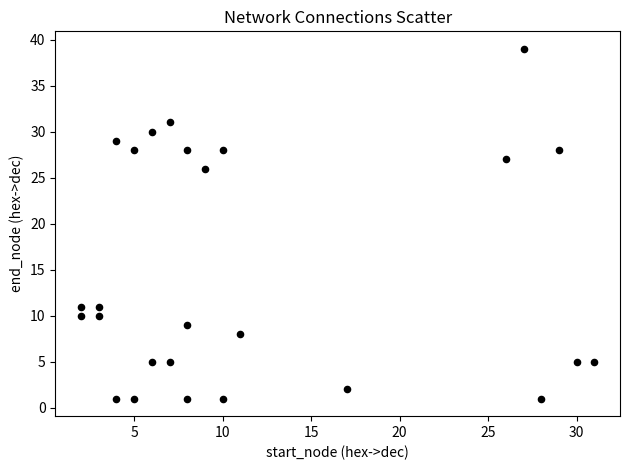

What Y value in the scatter plot is closest to 20?

26